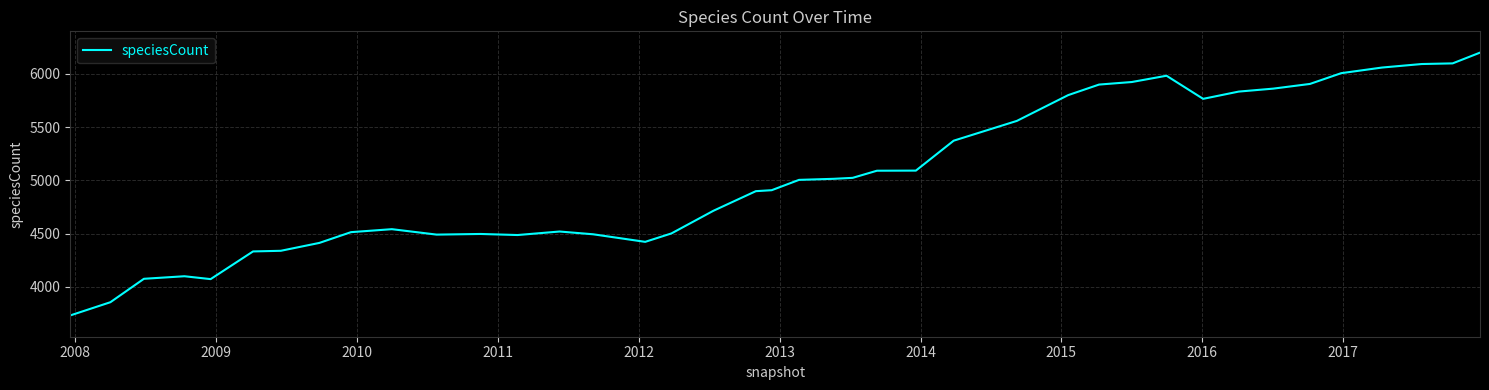

What is the difference between the maximum and second lowest values?

2344